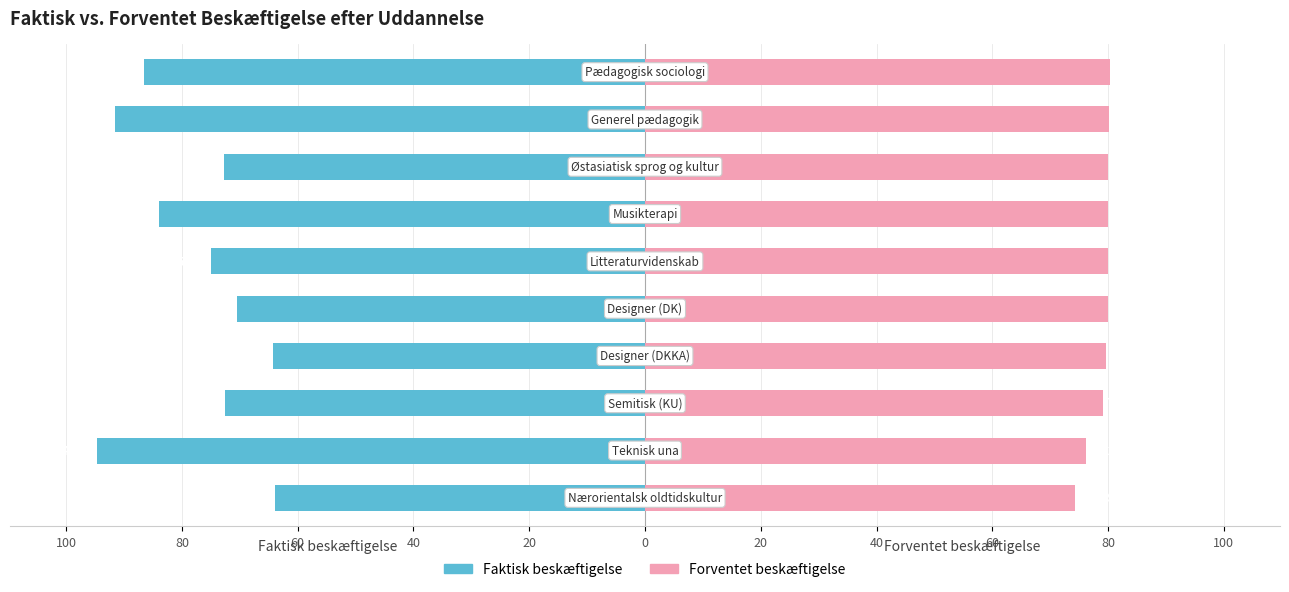

Between 100 and 60, which is larger?

100